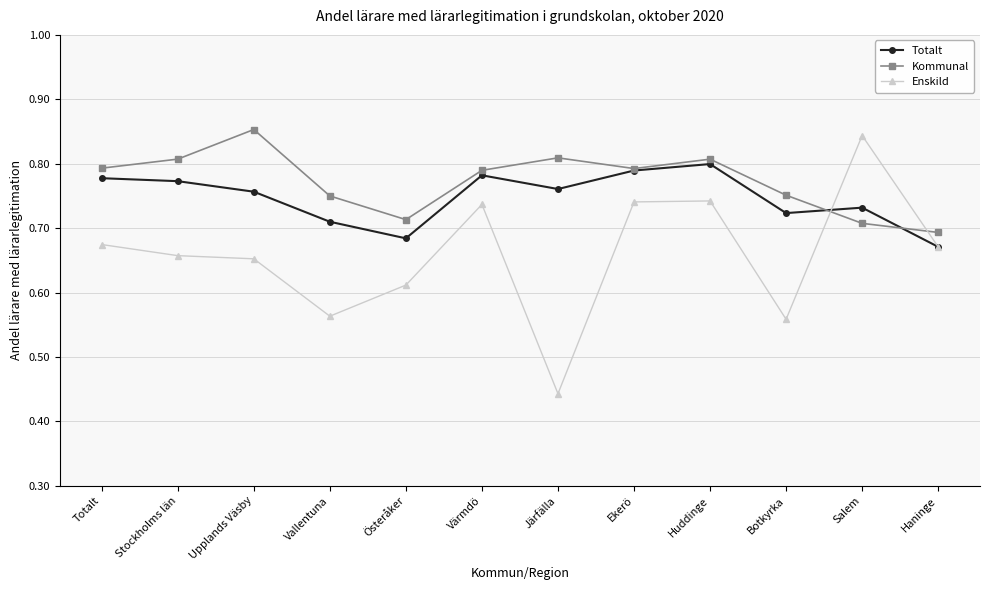

What is the spread (max minus min) of values at Ekerö?

0.1